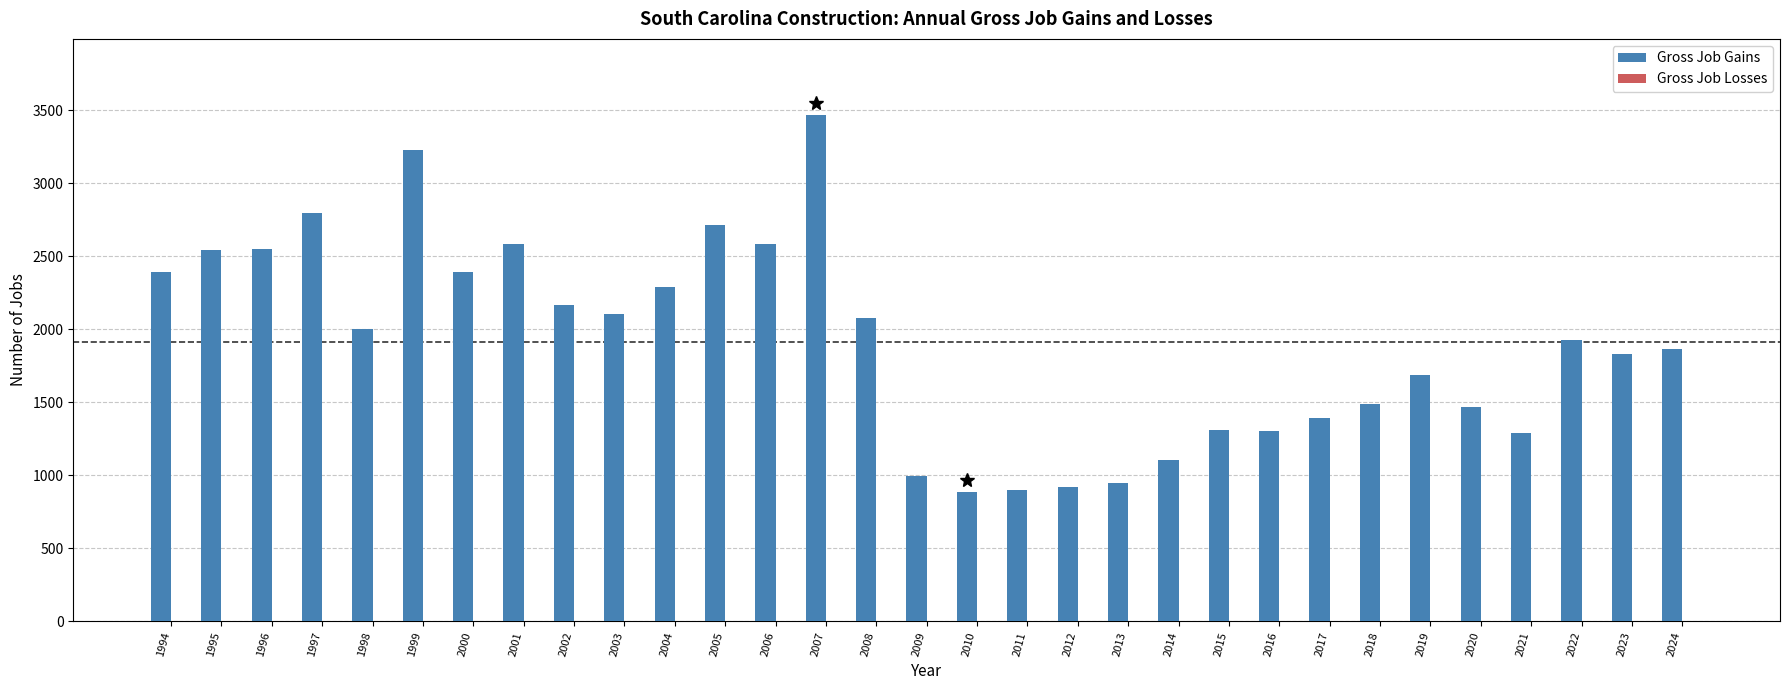

True or false: the data shows 1301 at 2016.

True